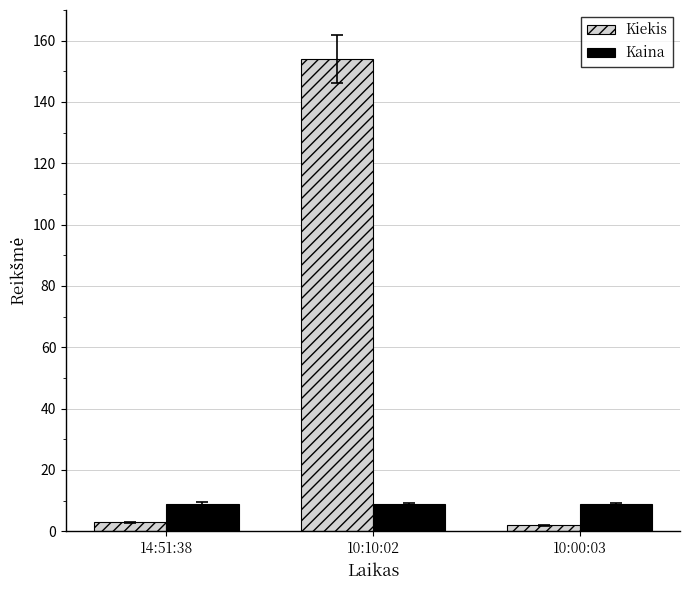

At which label is Kiekis closest to 78?

14:51:38